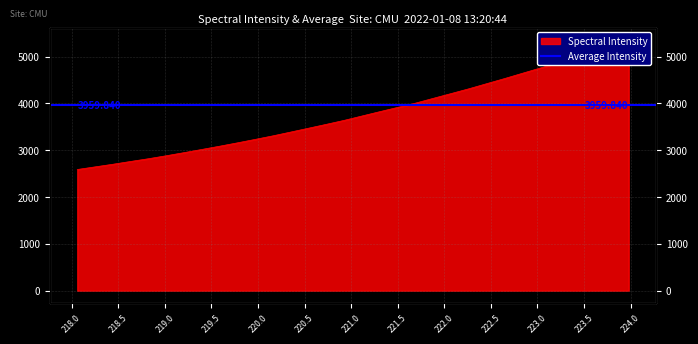

What is the change in value from 218.2508 to 223.7895?

+2583.0